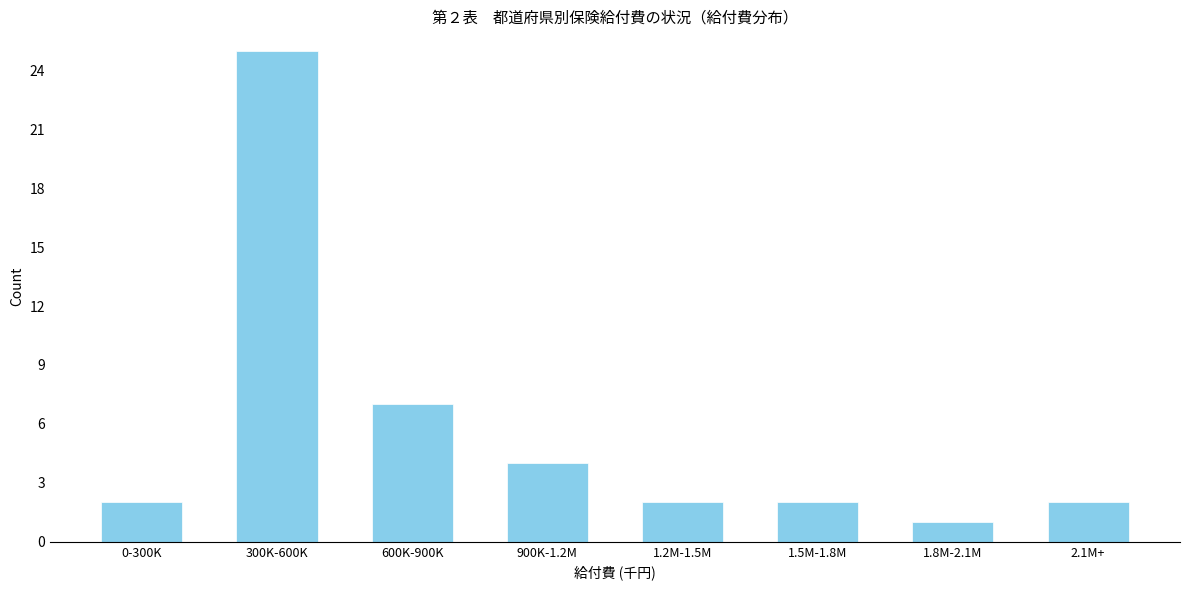

Reading right to left, what are all the values shown in this chart?

2.1M+=2	1.8M-2.1M=1	1.5M-1.8M=2	1.2M-1.5M=2	900K-1.2M=4	600K-900K=7	300K-600K=25	0-300K=2